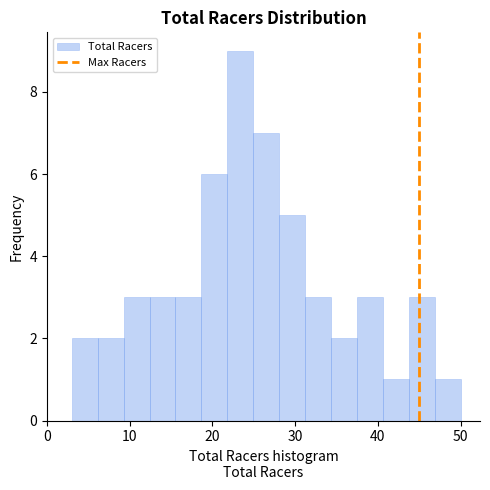

Around what value on the x-axis is the tallest bar? Give the approximate position of its centre, as read against the axis.

23